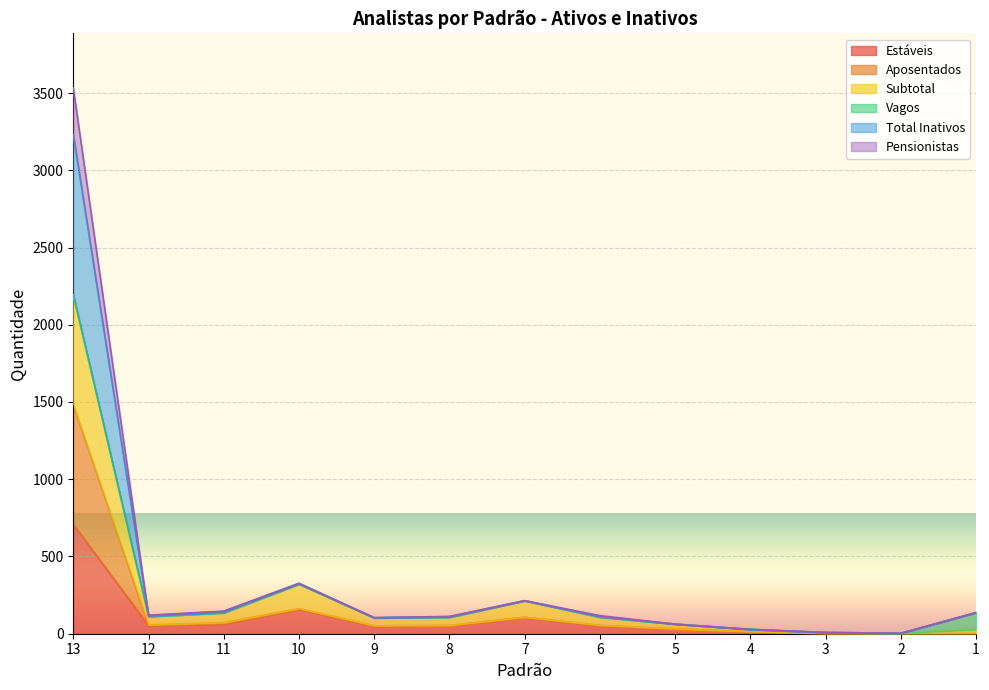

At how many categories does at least one series exceed 2809?

1